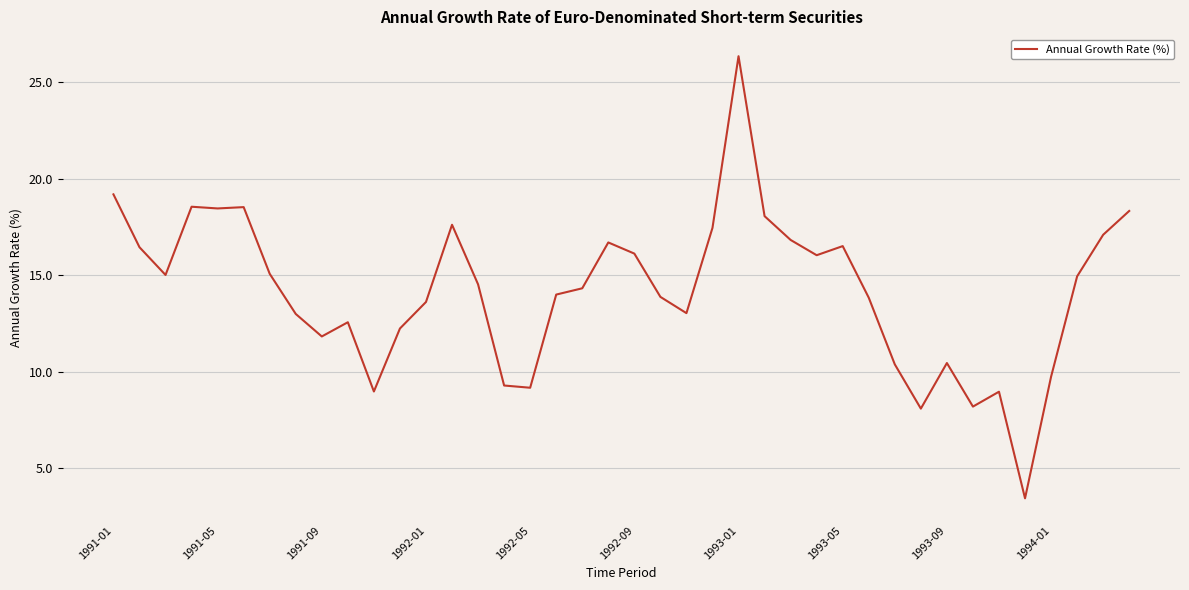

What is the difference between the maximum and minimum values?

22.9